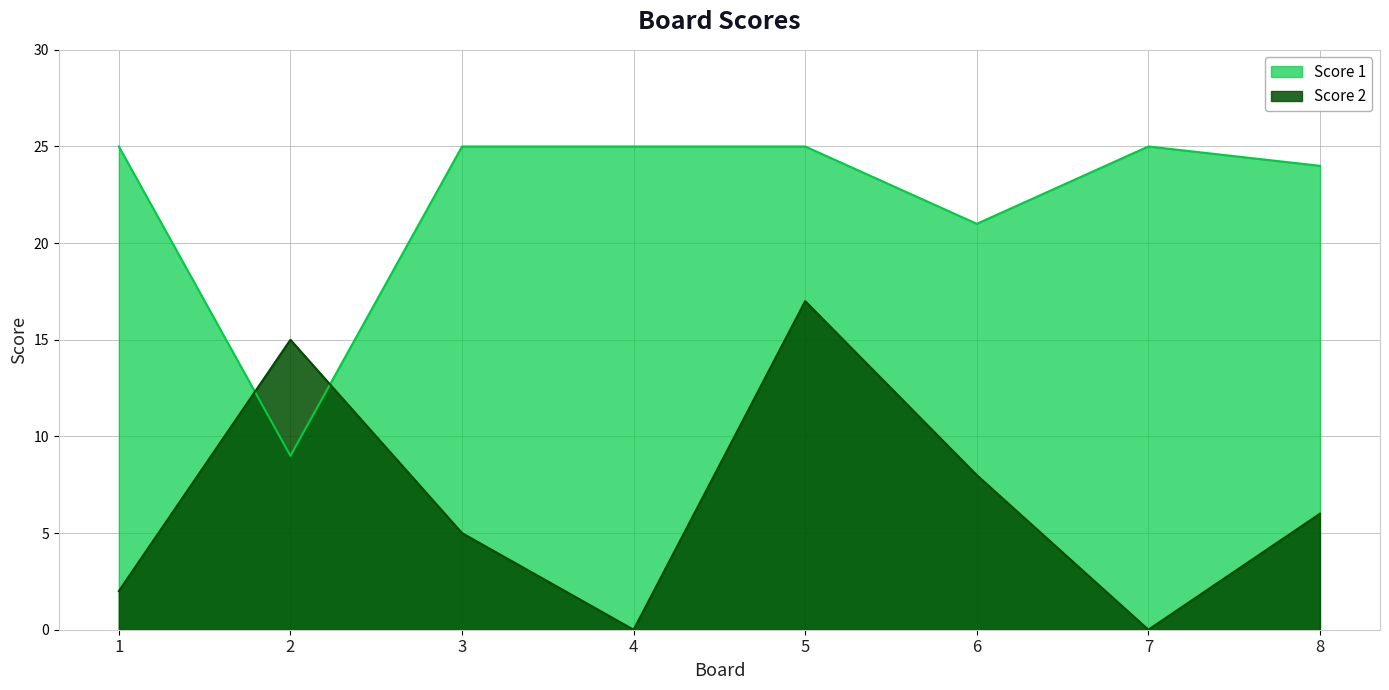

What is the sum of all Score 2 values?

53